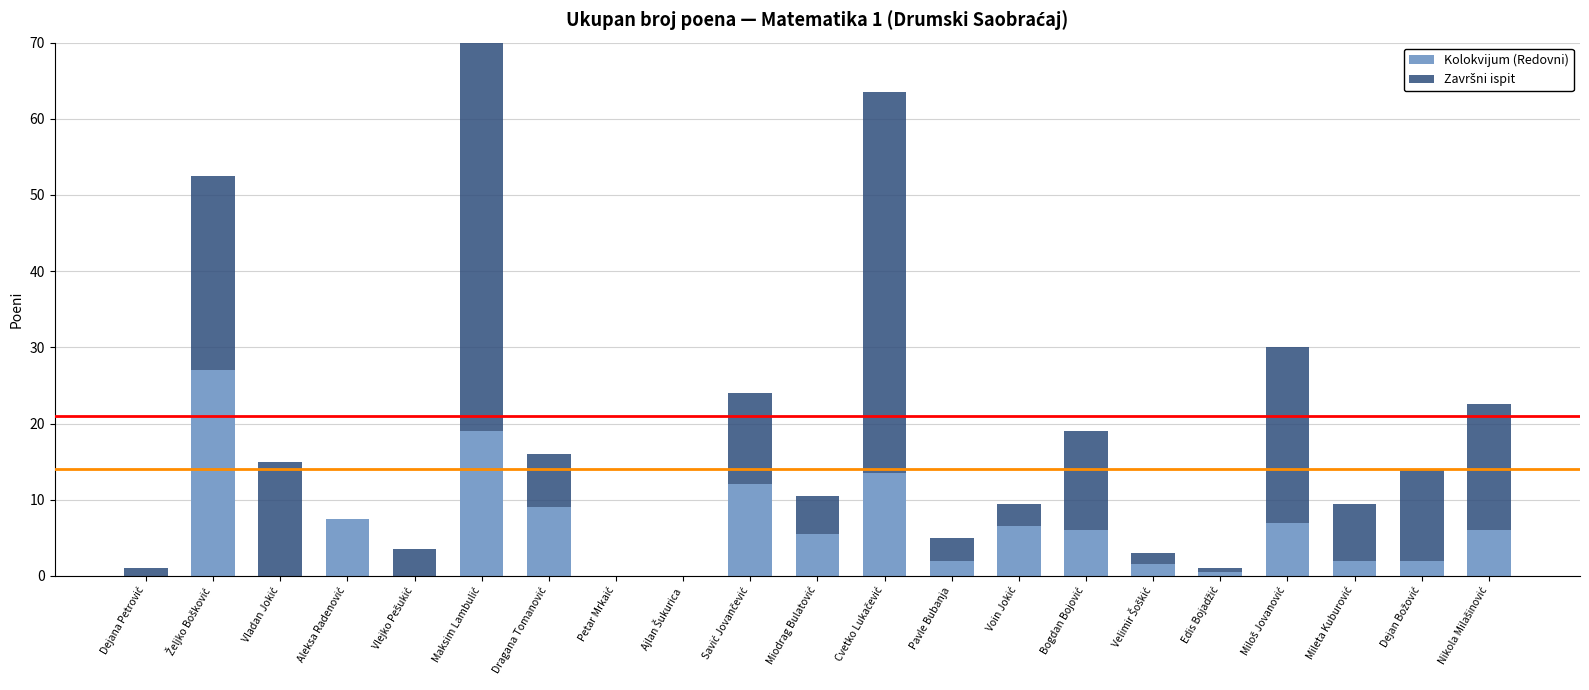

What is the average value of the Kolokvijum (Redovni) series?

6.0